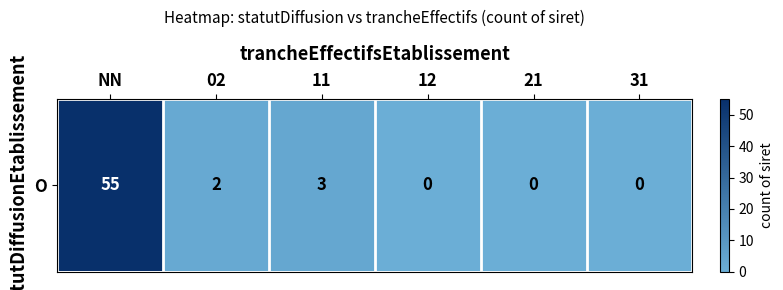

How many distinct data groups are displayed?

1